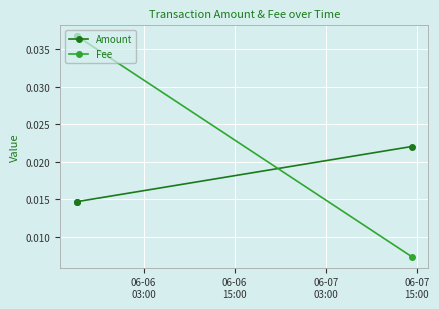

Which series has the largest total across all categories?

Fee